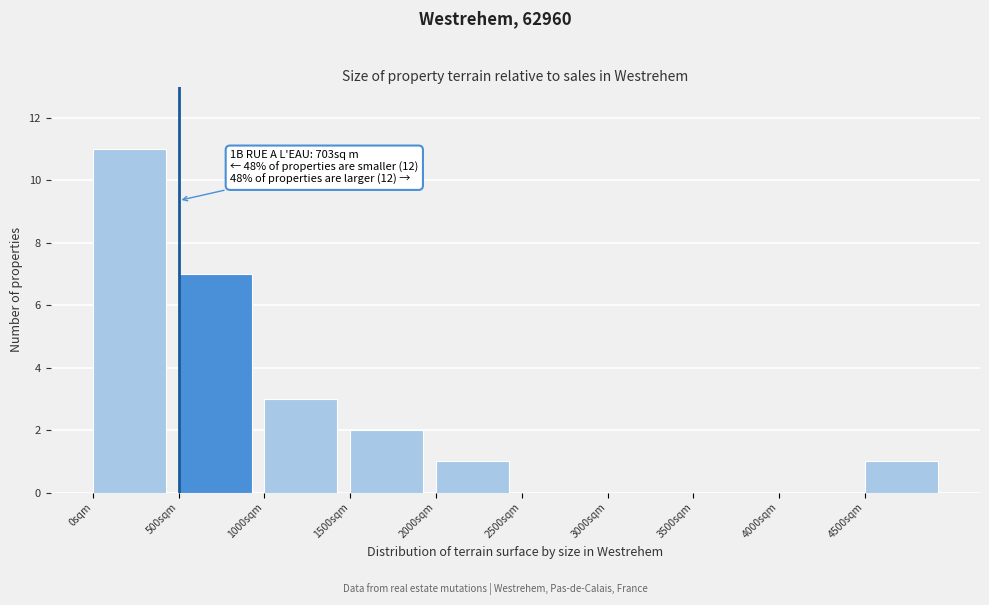

Over which range of the x-axis is the bar tallest?

0 to 500